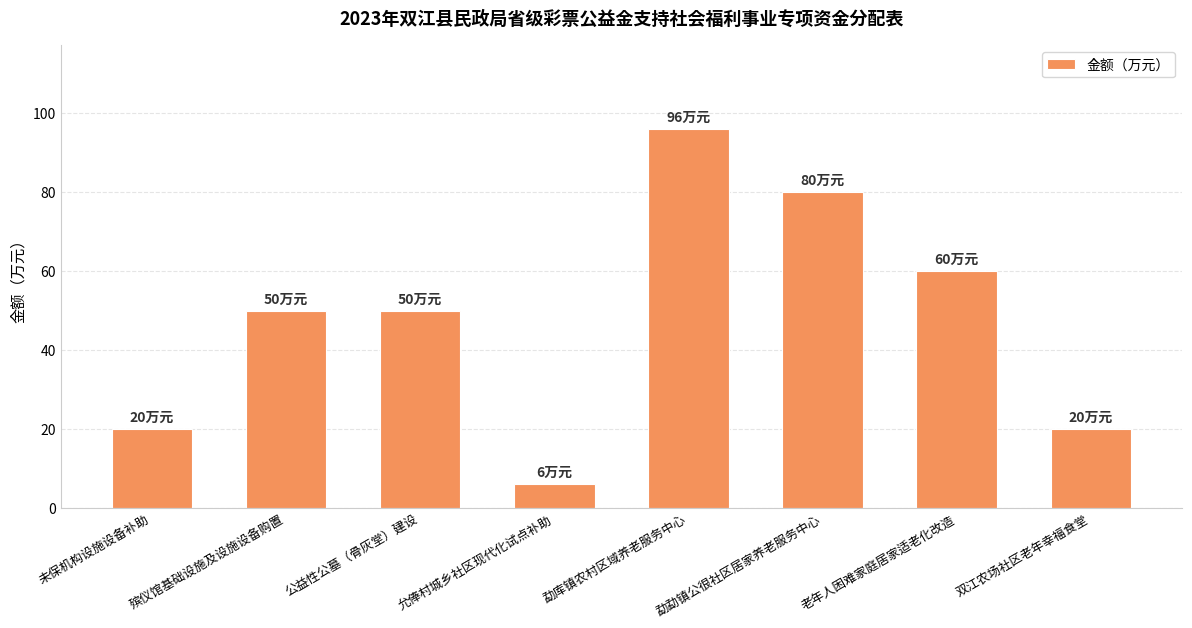

The chart shows a value of 50 at 殡仪馆基础设施及设施设备购置. True or false?

True